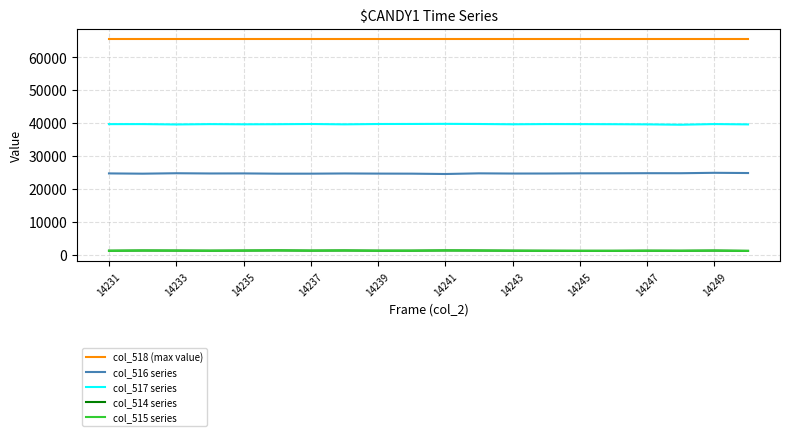

True or false: col_516 series and col_518 (max value) intersect in this chart.

False